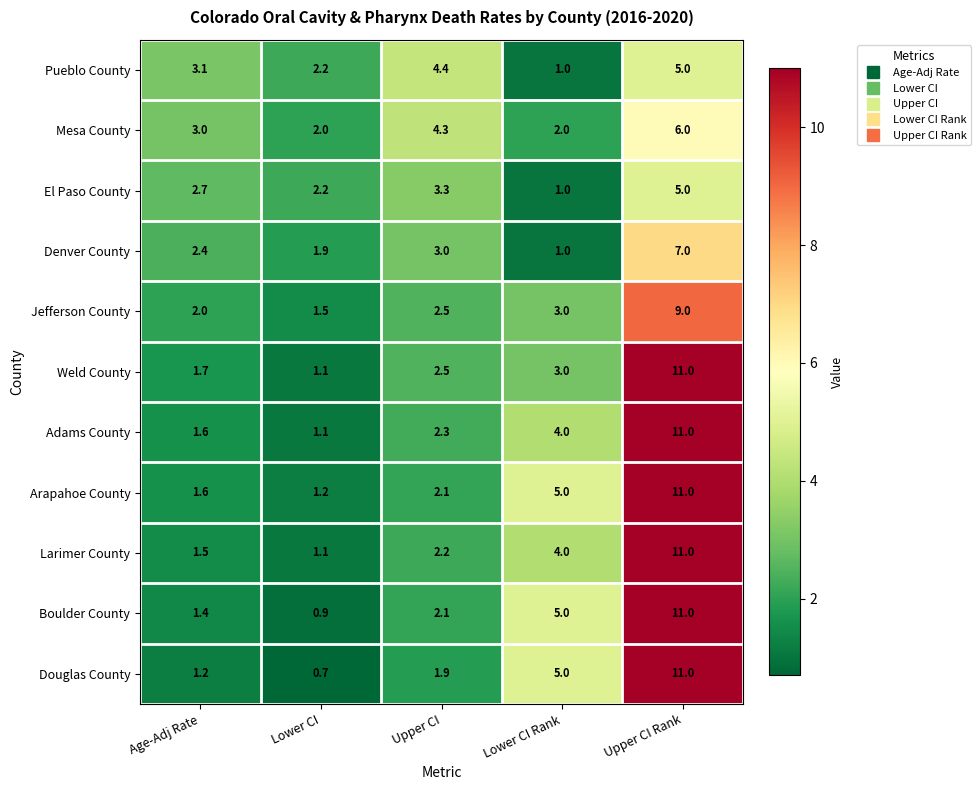

At which category is the sum across all series the highest?

Upper CI Rank